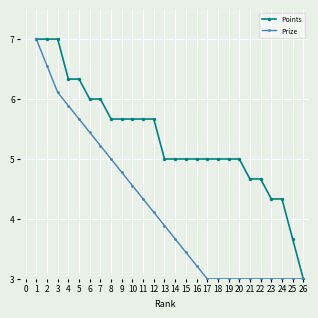

What is the value of the Points point at the 2nd from the left?

7.0